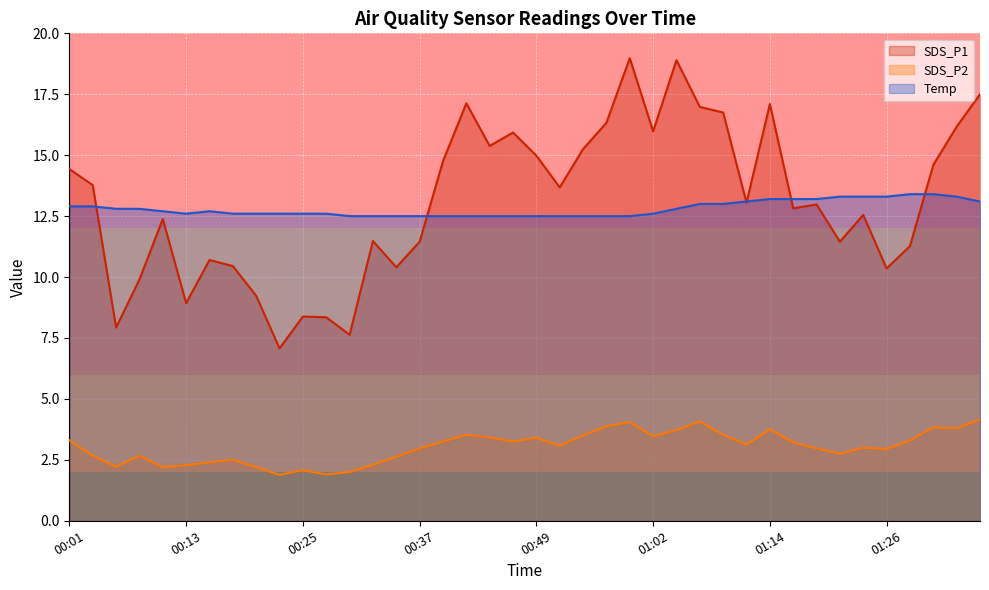

What is the sum of the SDS_P1 values at 01:16 and 00:25?

21.2